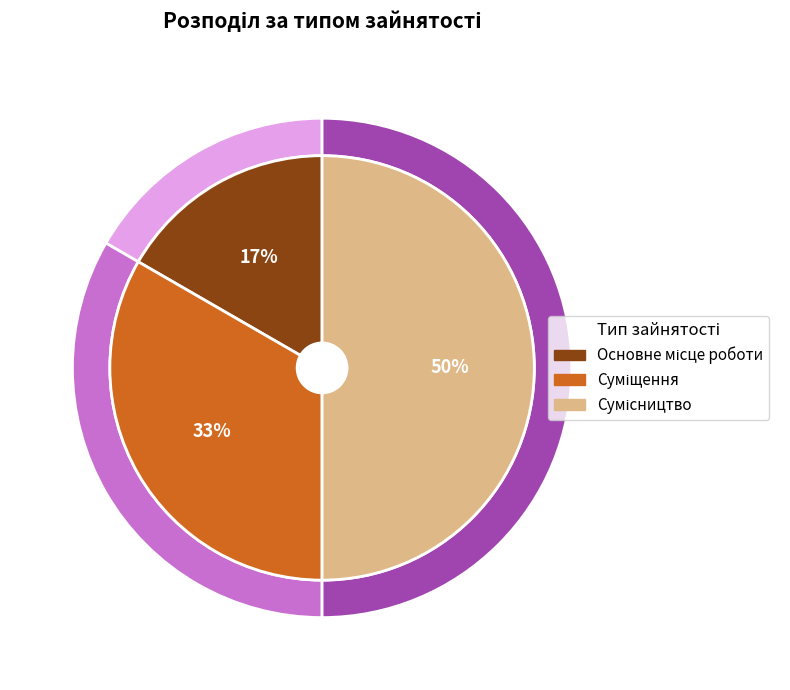

What is the change in value from Суміщення to Сумісництво?

+1